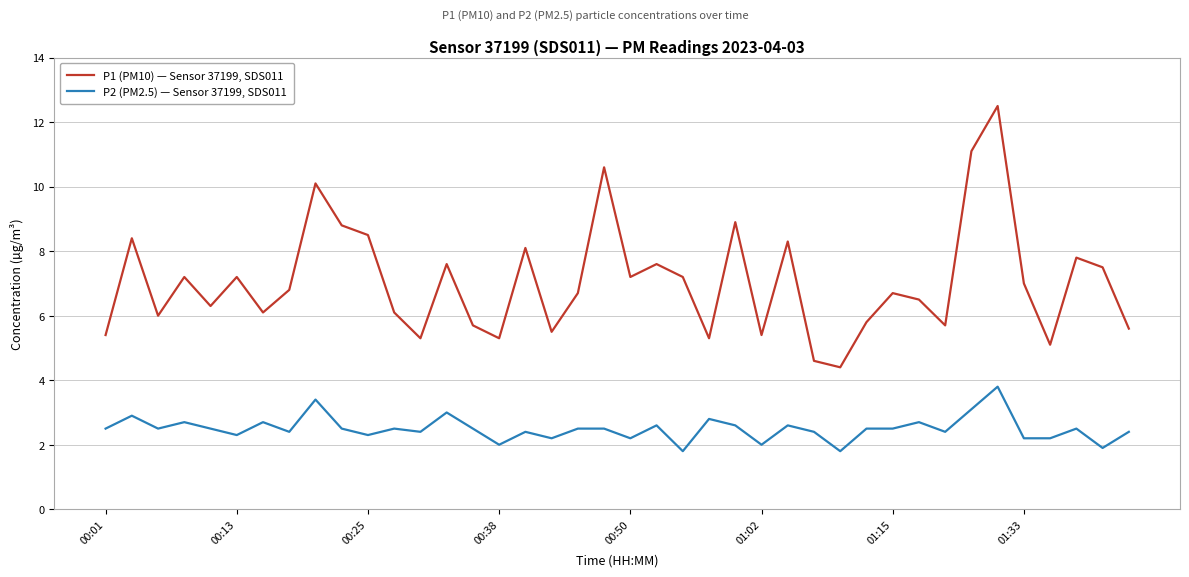

Which series has the largest total across all categories?

P1 (PM10) — Sensor 37199, SDS011